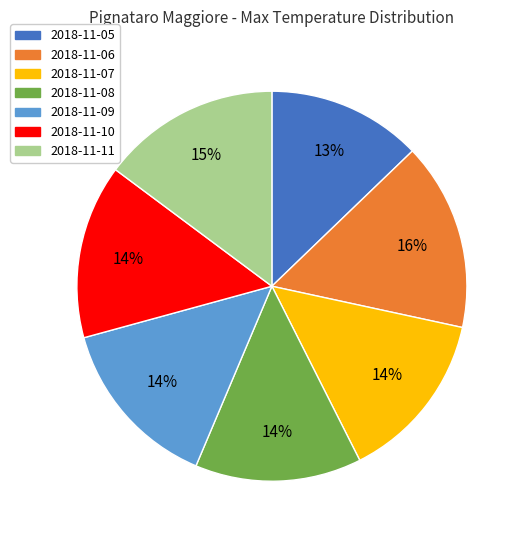

Is 2018-11-09 the majority of the pie?

No